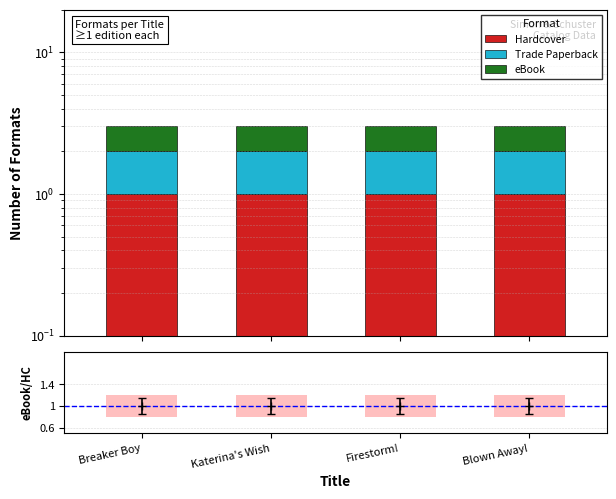

Between Firestorm! and Blown Away!, which series saw the biggest shift?

Hardcover